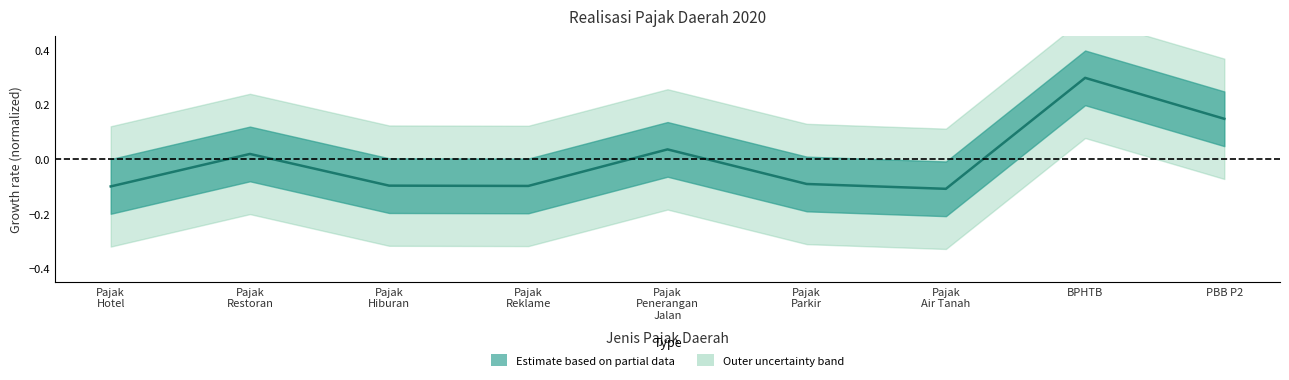

Does the chart have visible grid lines?

No